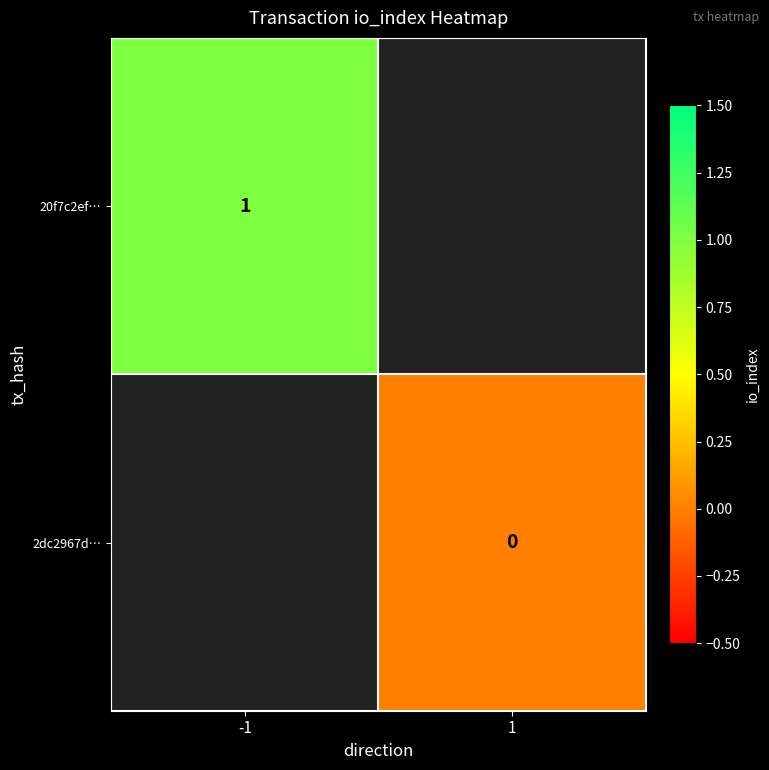

Is it true that 20f7c2ef… equals 1 at -1?

True